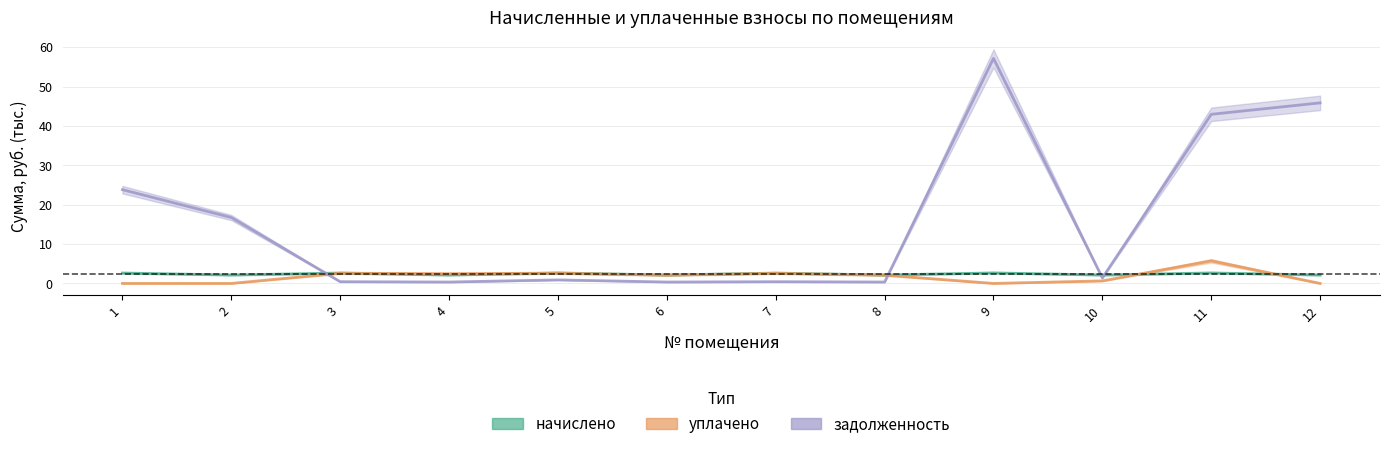

Reading right to left, list all the values displayed in this chart.

начислено: 12=2.1	11=2.7	10=2.1	9=2.7	8=2.1	7=2.6	6=2.1	5=2.7	4=2.1	3=2.6	2=2.1	1=2.6
уплачено: 12=0.0	11=5.7	10=0.6	9=0.0	8=2.1	7=2.6	6=2.1	5=2.6	4=2.5	3=2.6	2=0.0	1=0.0
задолженность: 12=45.9	11=43.0	10=1.4	9=57.2	8=0.4	7=0.4	6=0.4	5=0.9	4=0.4	3=0.4	2=16.7	1=23.8